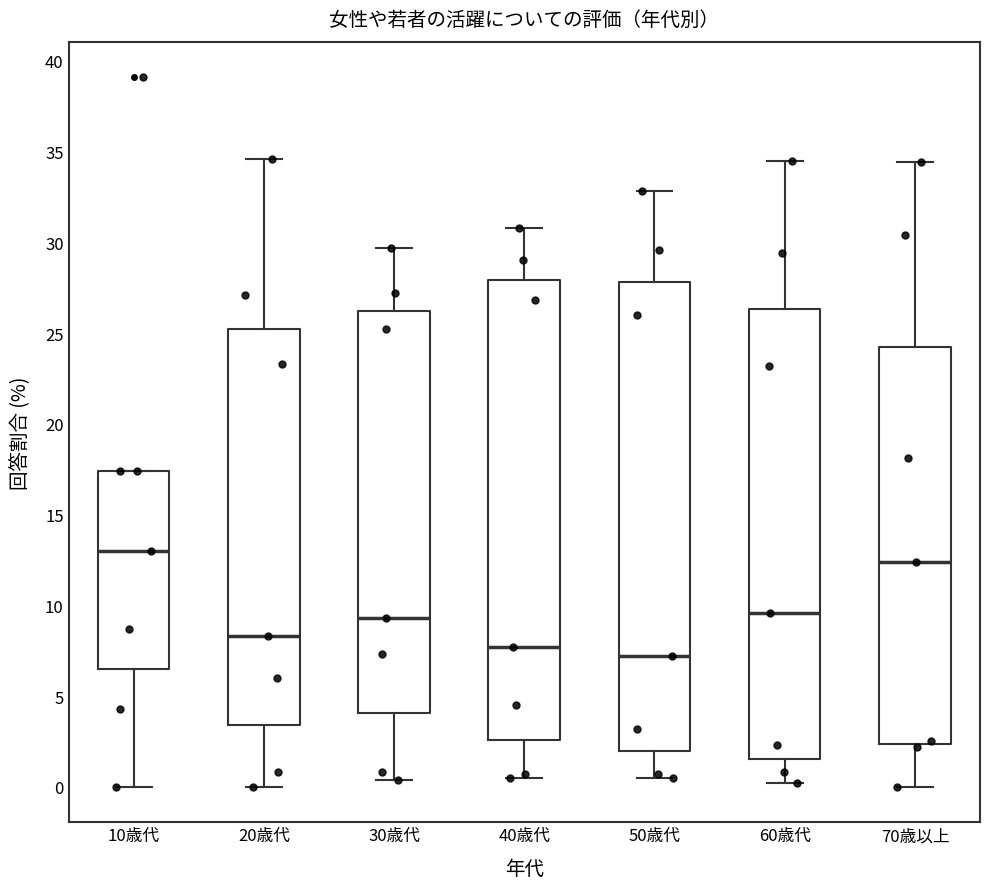

Which box has the lowest median line?

50歳代